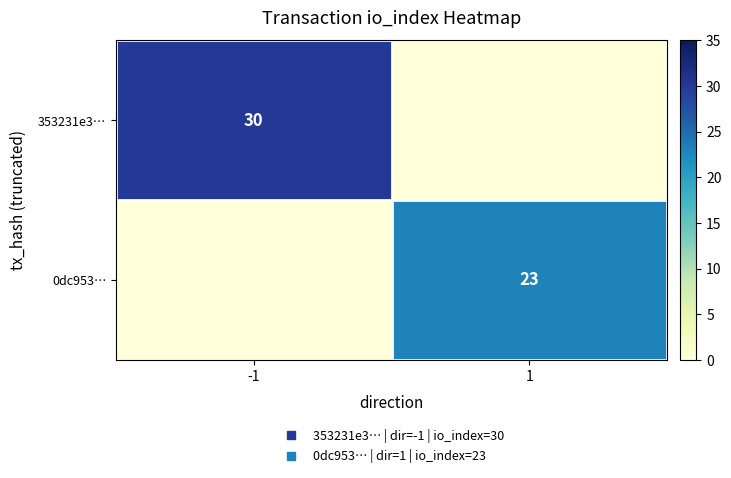

Rank the series by their average value, from lowest to highest.

0dc953…, 353231e3…